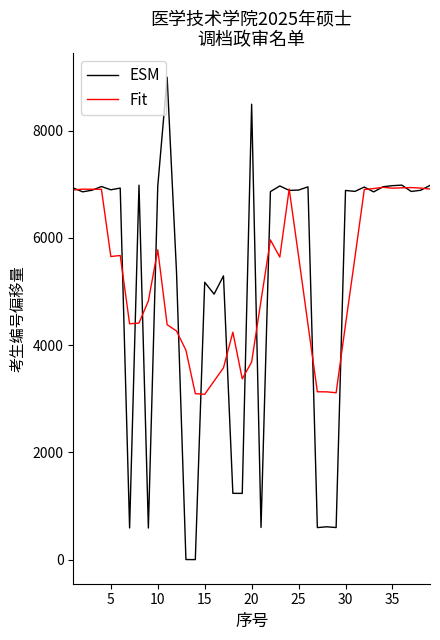

List the series in order of their peak value, lowest first.

Fit, ESM